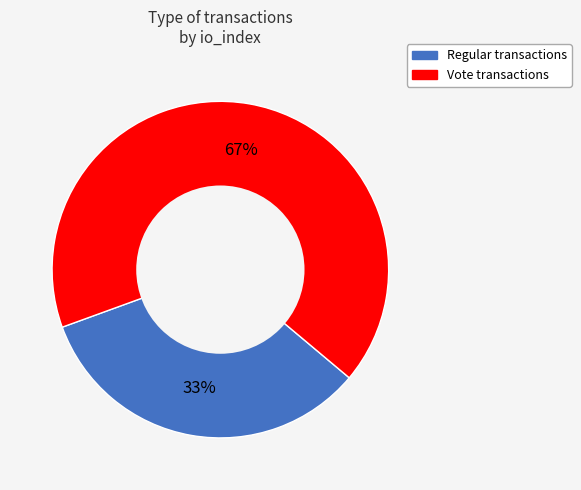

What percentage is the Vote slice, to the nearest percent?

67%